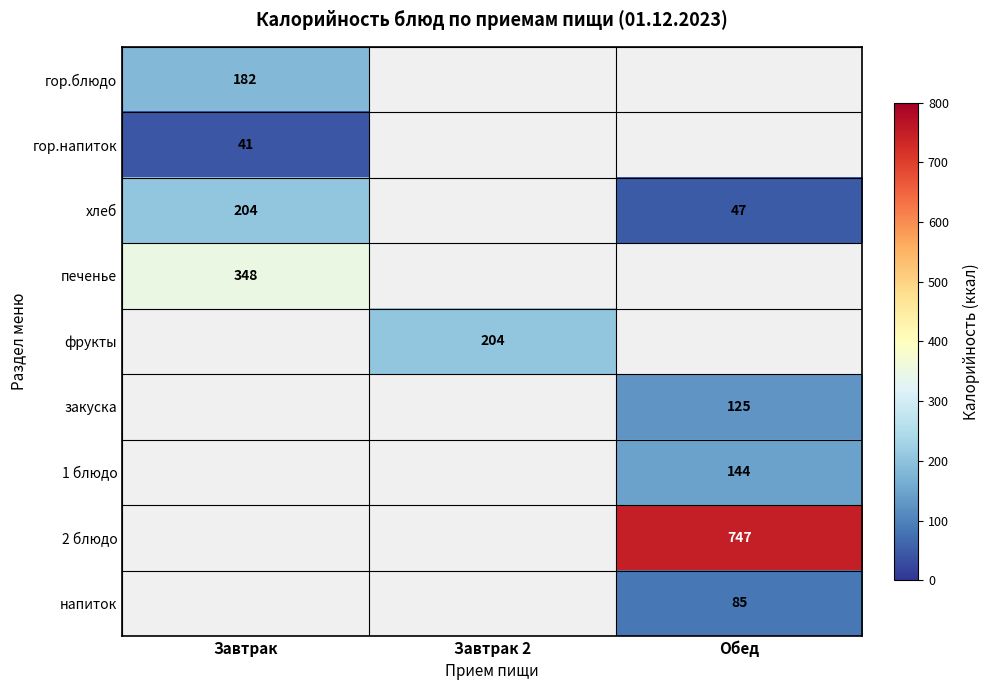

The гор.напиток series shows 8 at Завтрак. True or false?

False